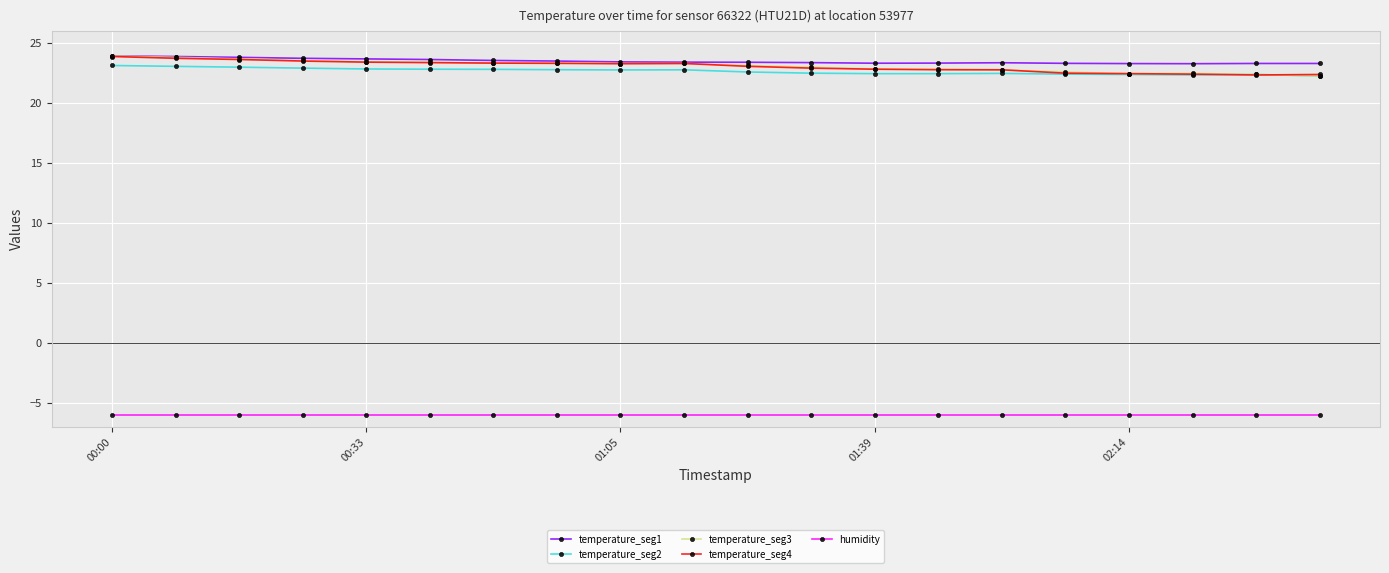

At how many categories does at least one series exceed 9?

20